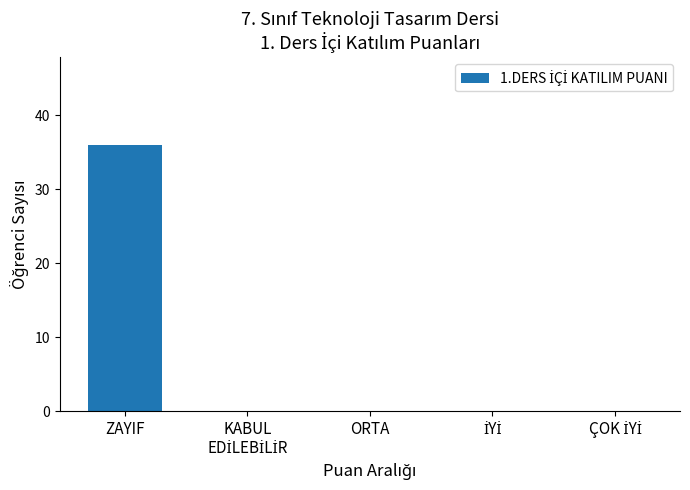

Reading left to right, what are all the values shown in this chart?

36	0	0	0	0